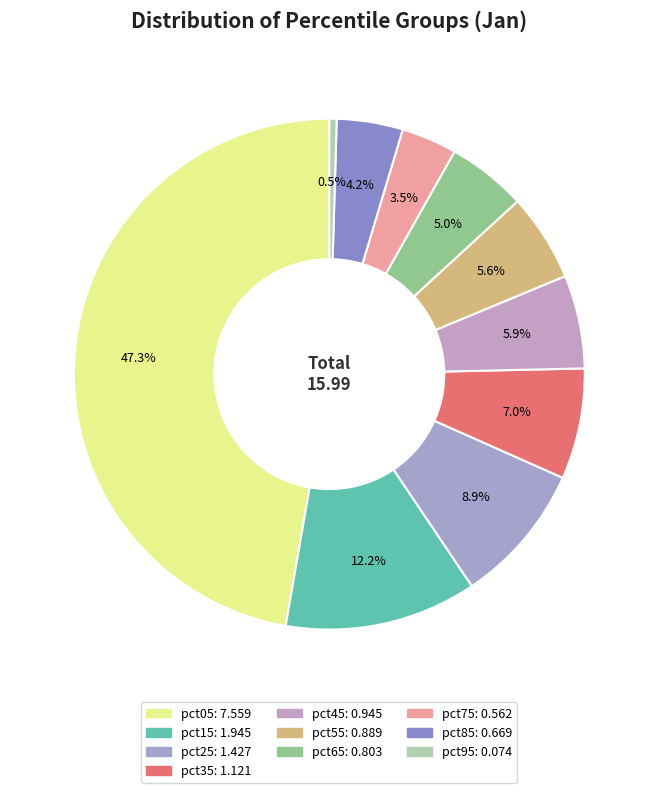

Combined, do pct35 and pct95 account for over 50%?

No